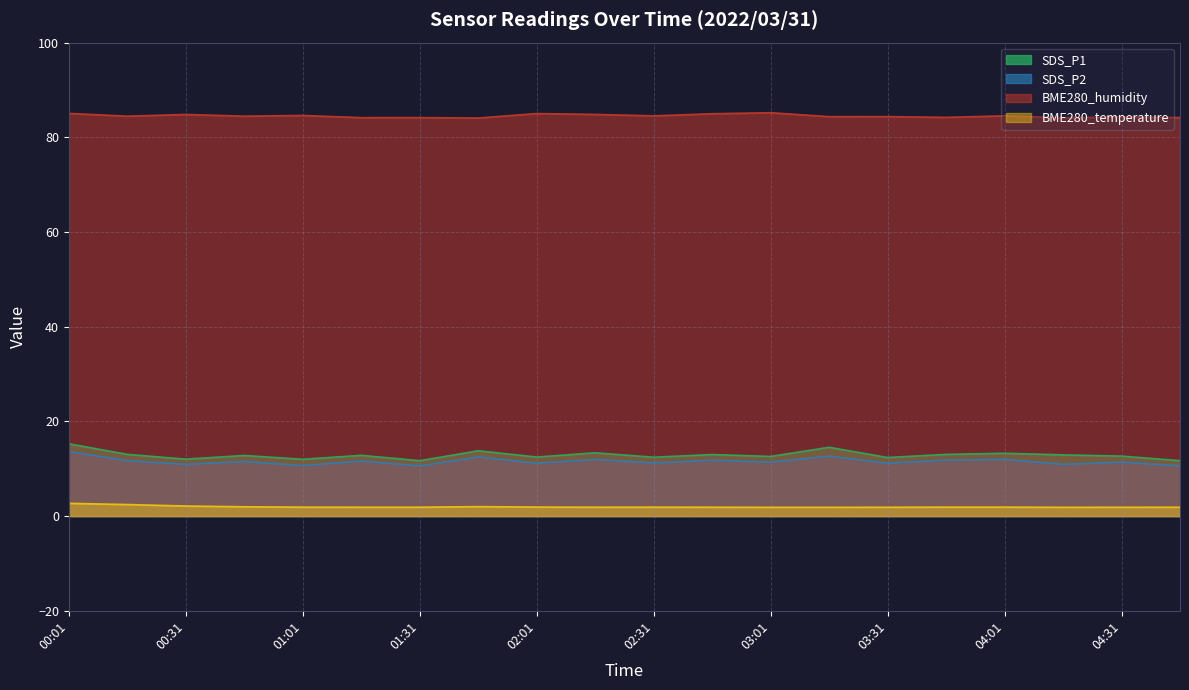

Which category has the highest value in the BME280_humidity series?

03:01